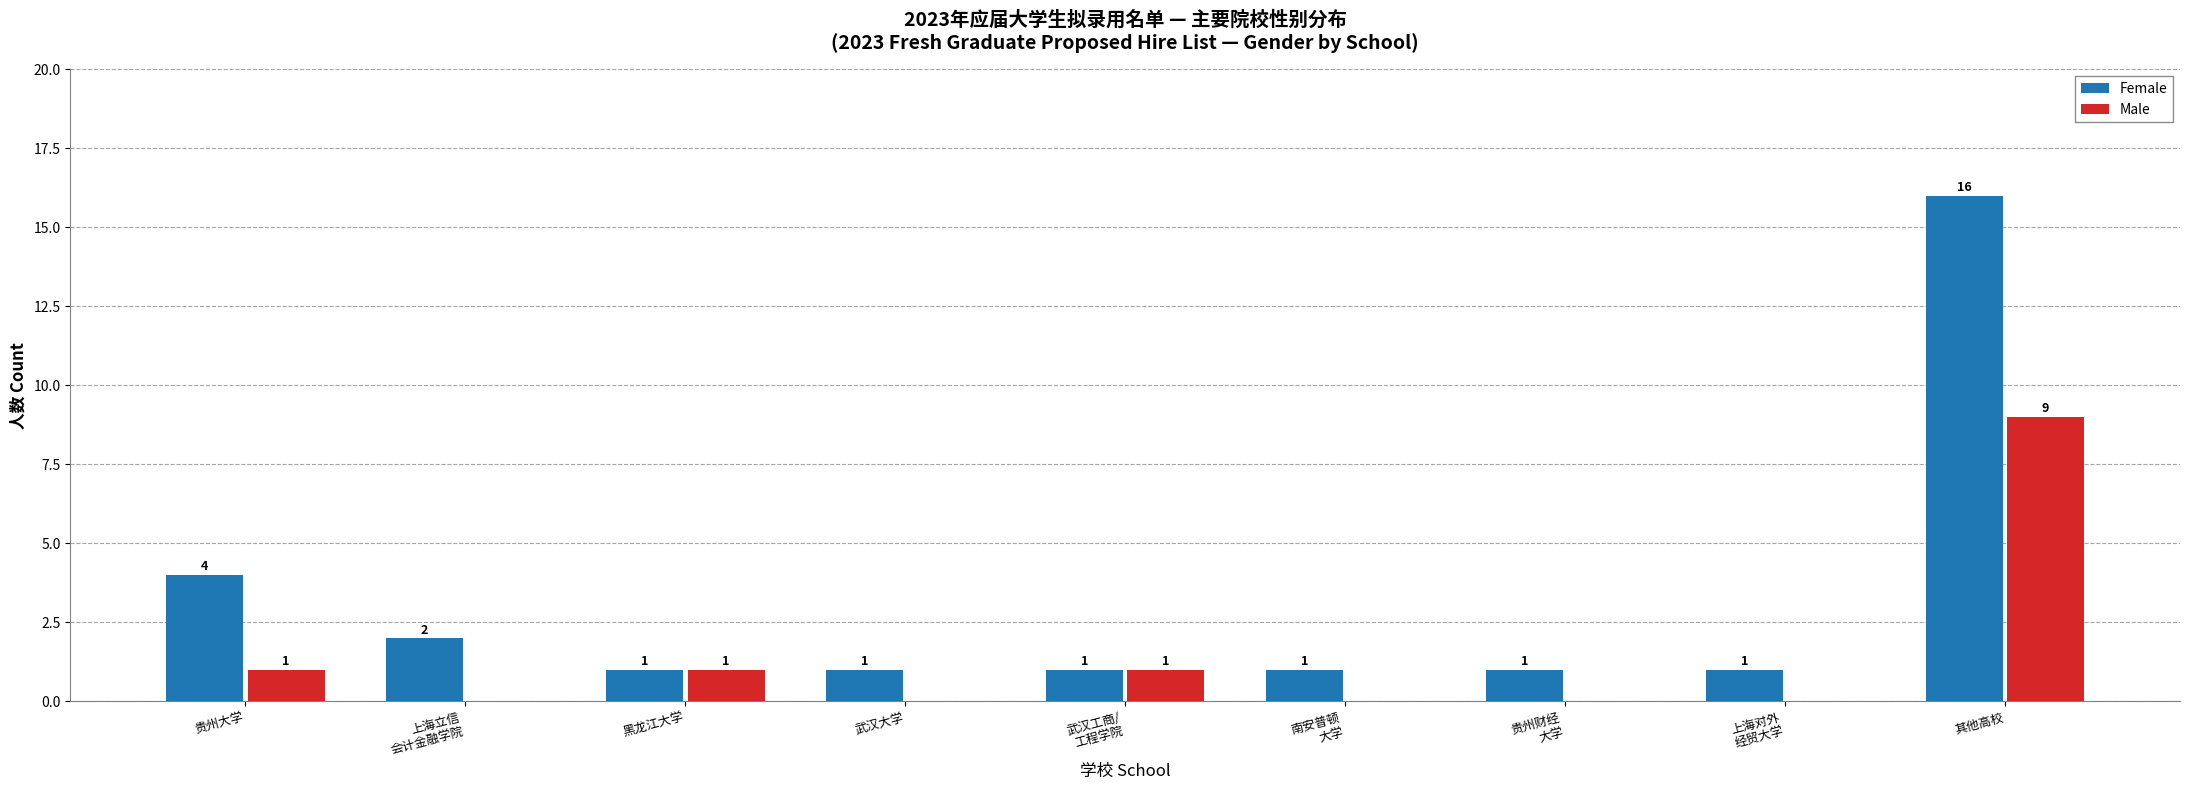

The value of Male at 贵州财经
大学 is 0. True or false?

True